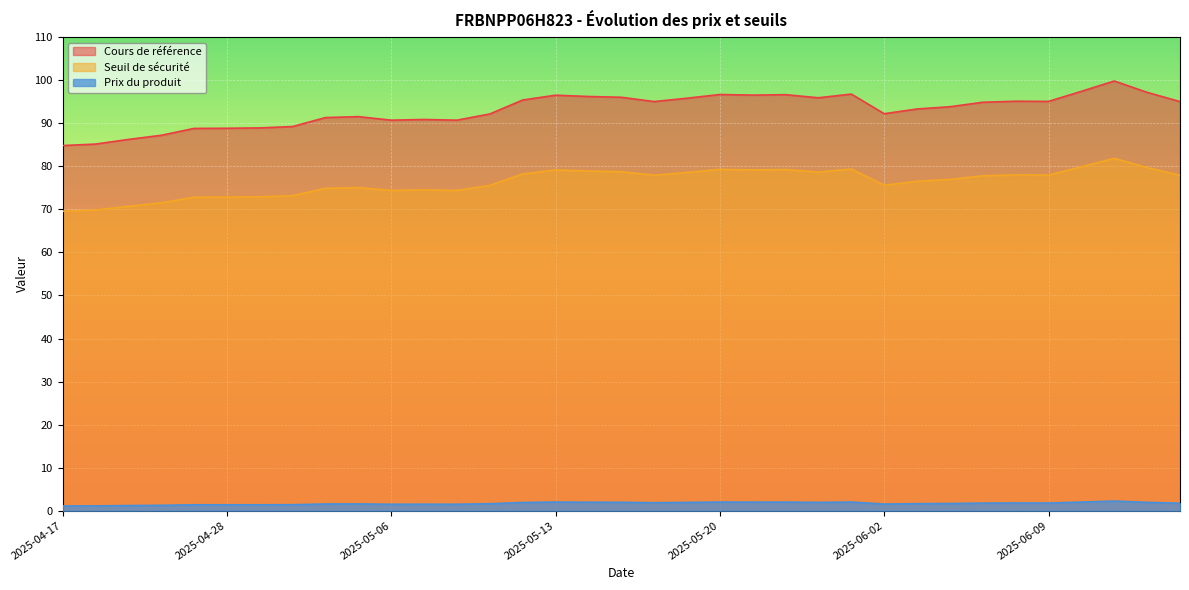

True or false: Prix du produit and Cours de référence cross at least once.

False